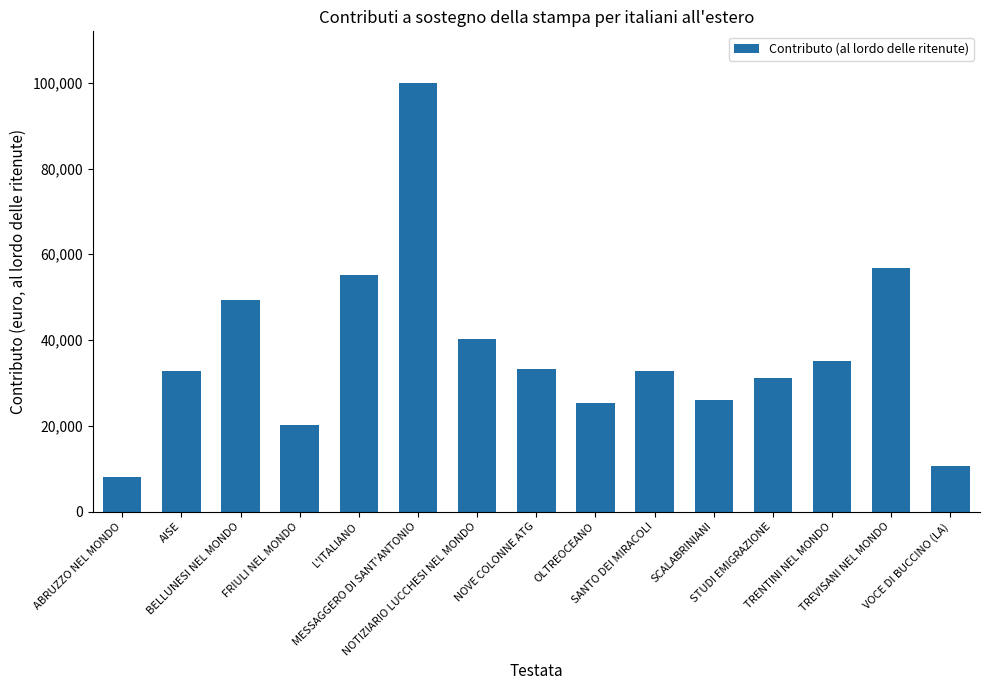

Which has a higher value, ABRUZZO NEL MONDO or SANTO DEI MIRACOLI?

SANTO DEI MIRACOLI